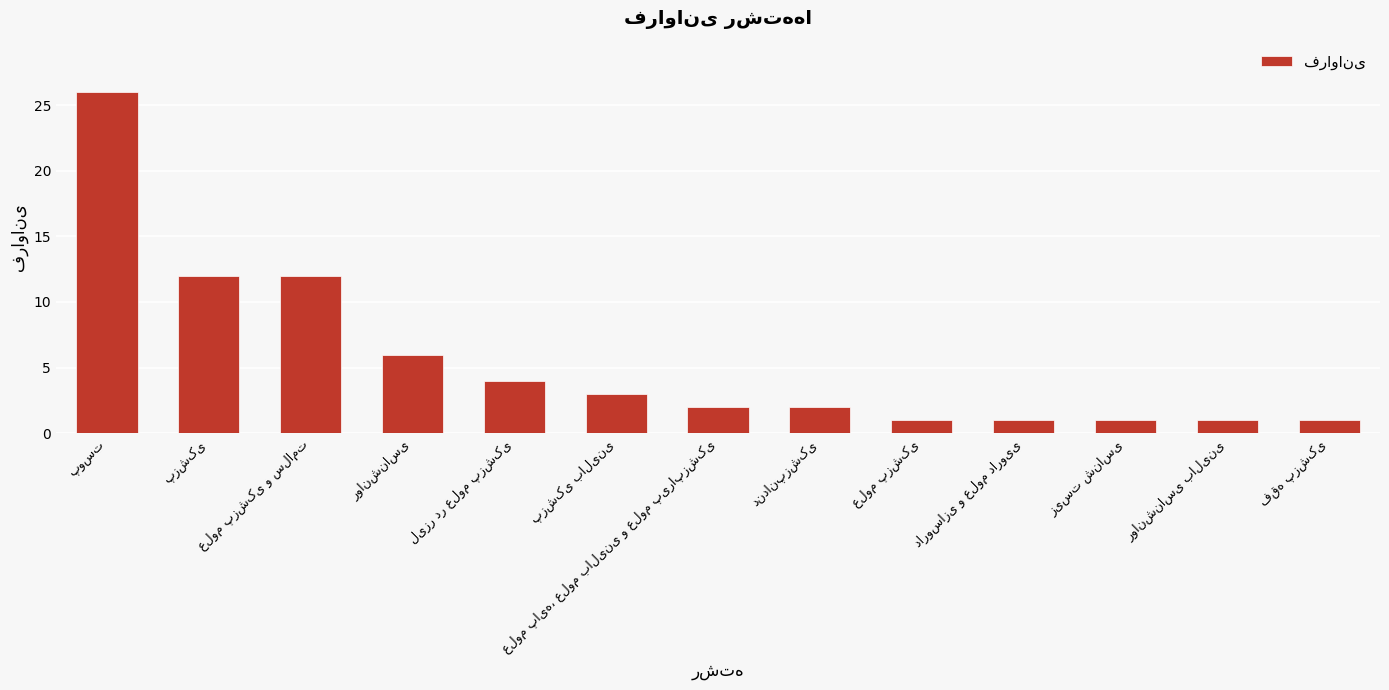

What is the greatest value displayed?

26